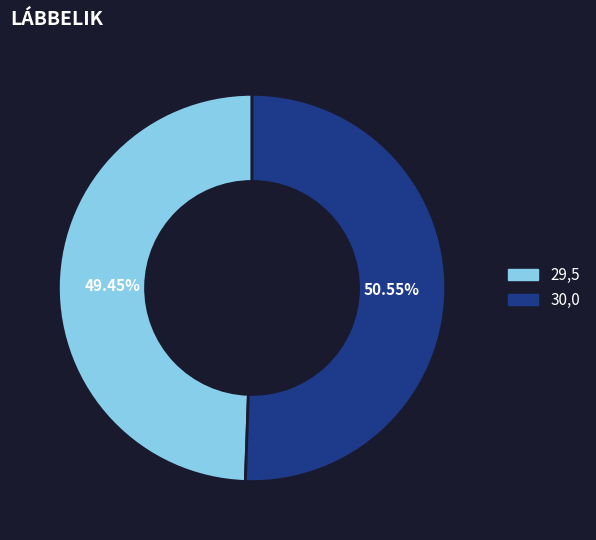

To the nearest percent, what is the combined percentage of 30,0 and 29,5?

100%